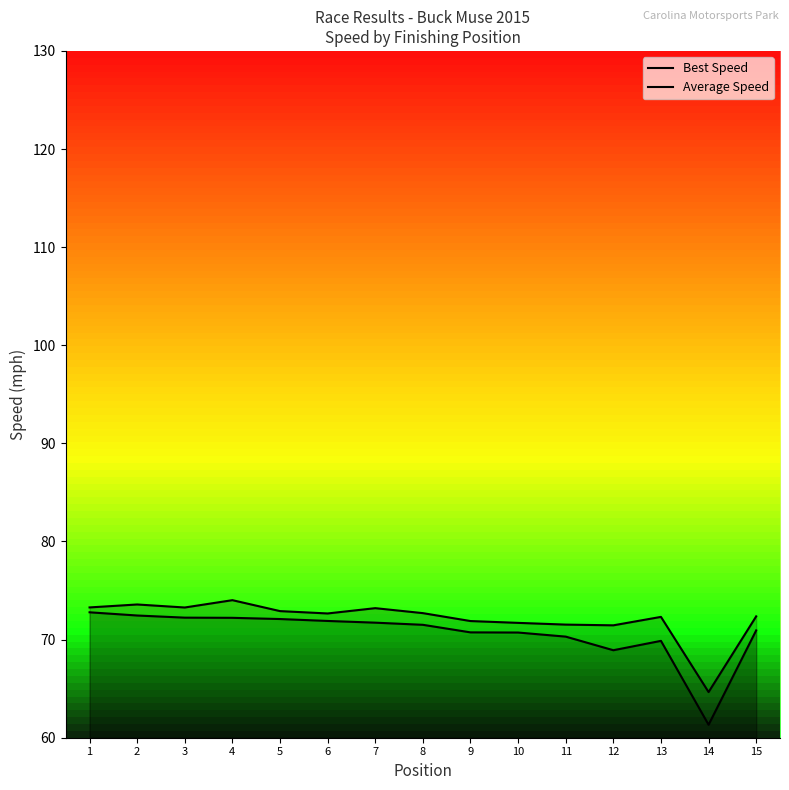

At how many categories does at least one series exceed 65?

14